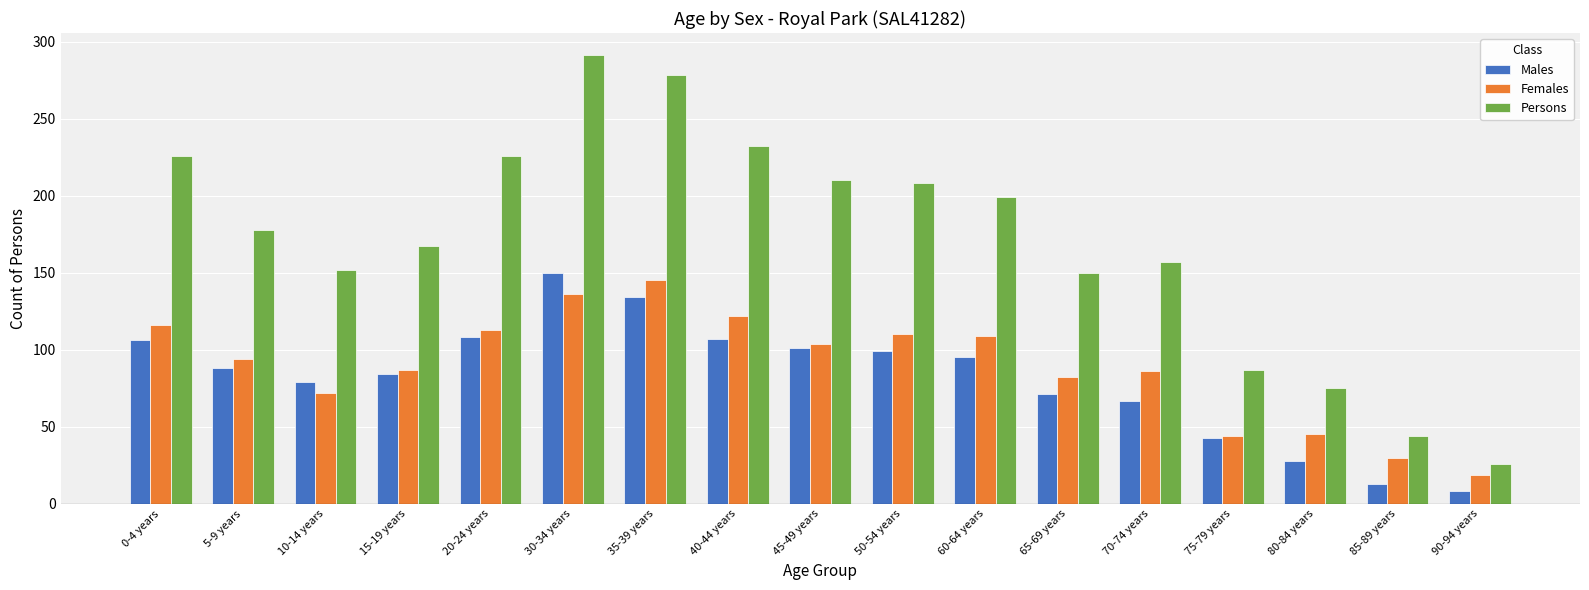

What is the minimum value shown in the chart?

8